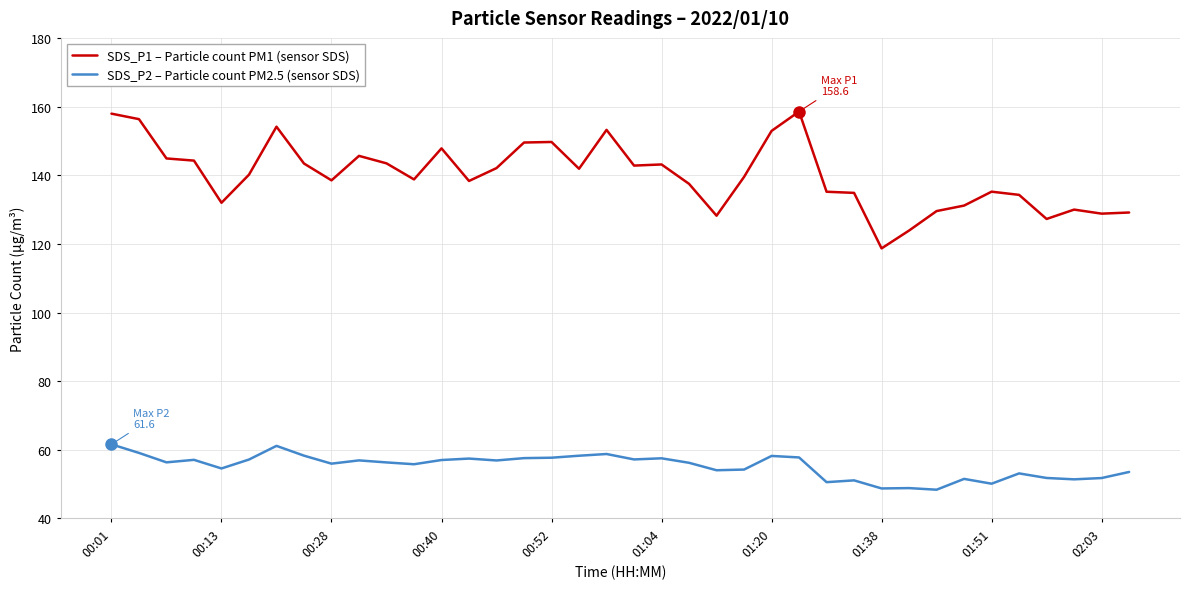

What is the difference between the maximum and minimum values in the SDS_P1 – Particle count PM1 (sensor SDS) series?

39.9